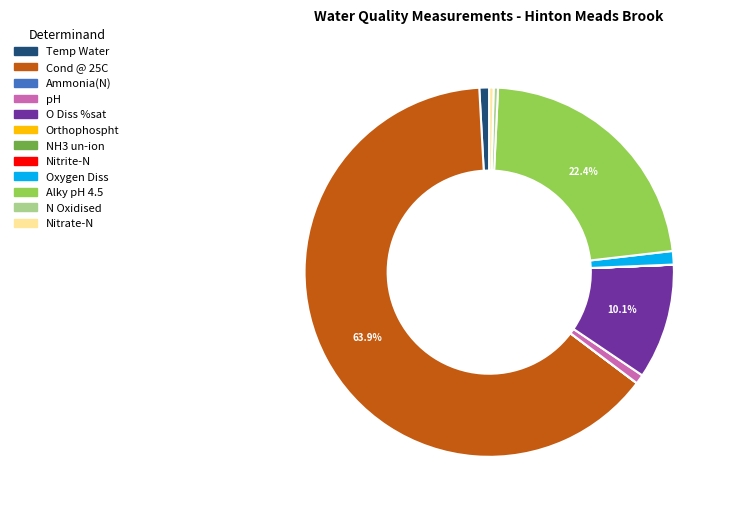

Is O Diss %sat the majority of the pie?

No